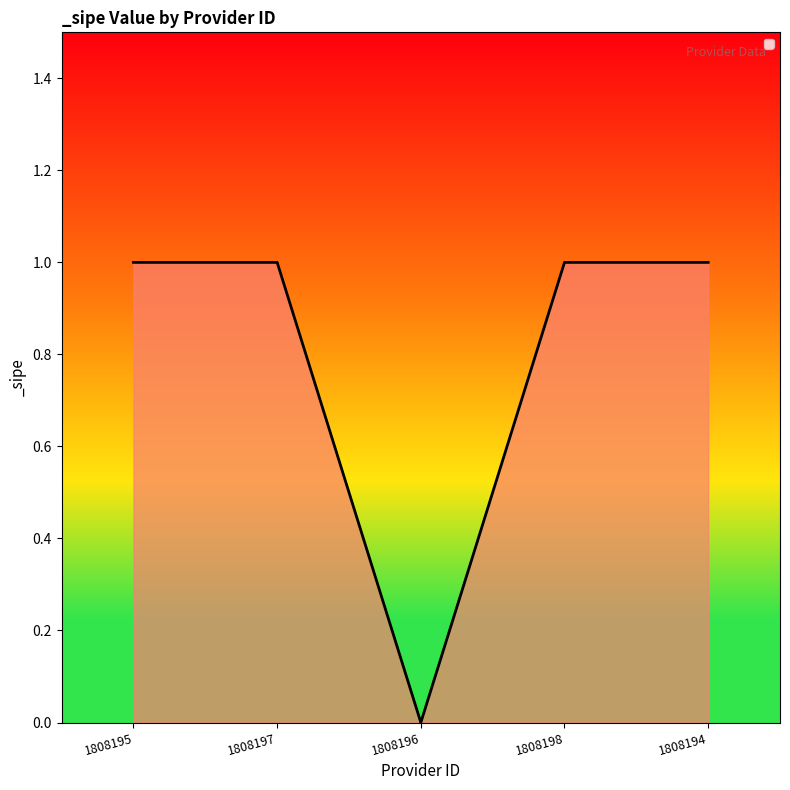

Where is the first local minimum?

1808196